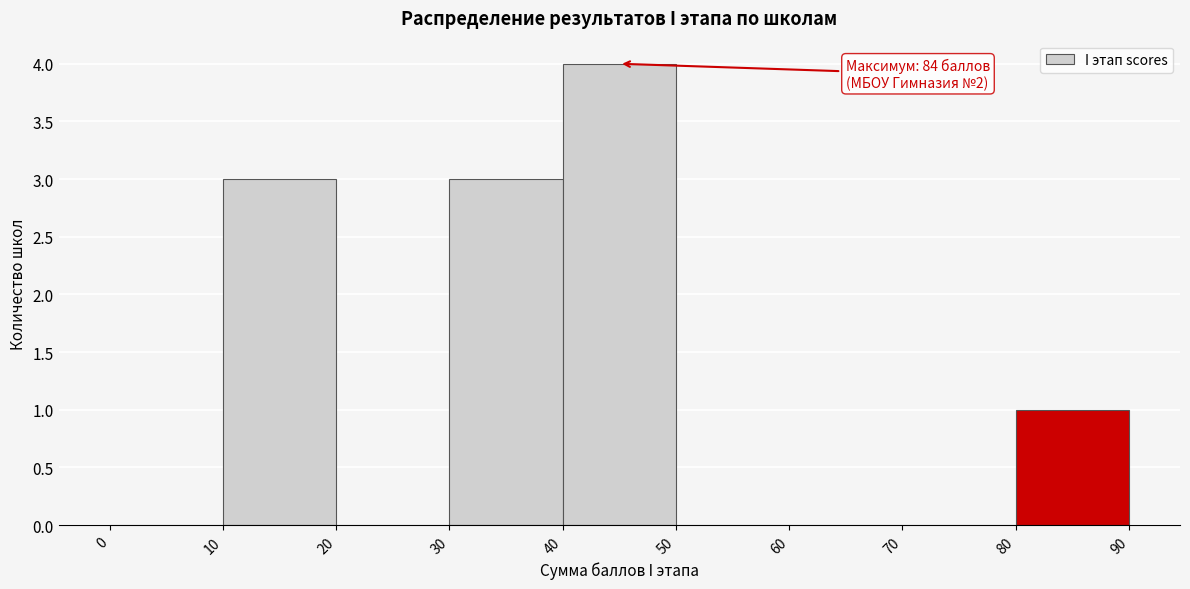

Over which range of the x-axis is the bar tallest?

40 to 50